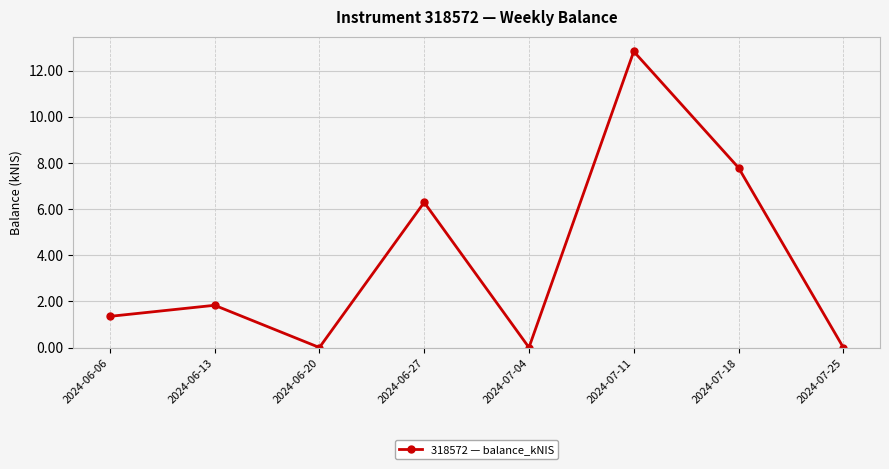

Reading left to right, what are all the values shown in this chart?

1.4	1.8	0.0	6.3	0.0	12.8	7.8	0.0